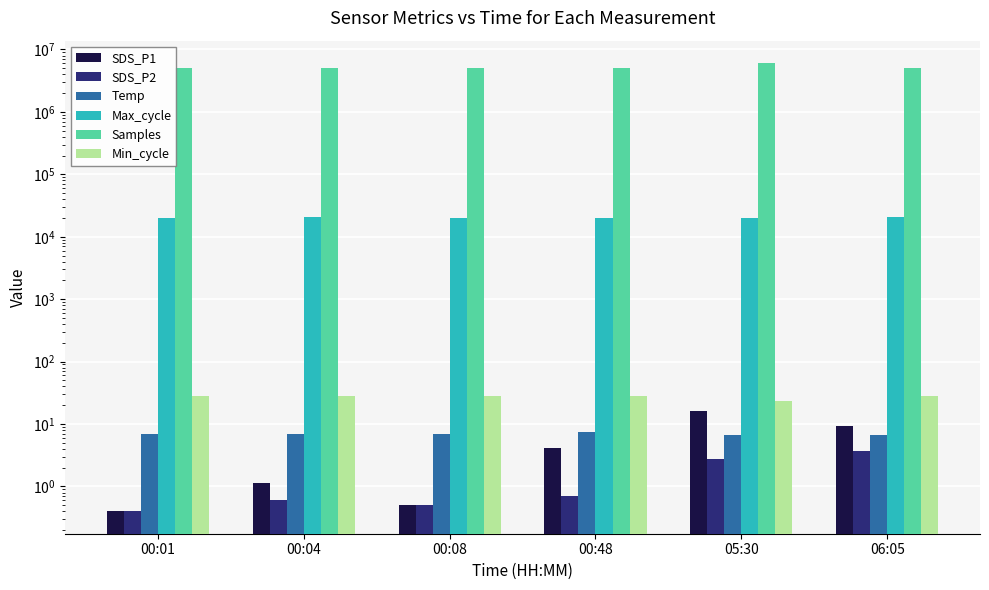

What is the difference between the maximum and minimum values in the Temp series?

0.9